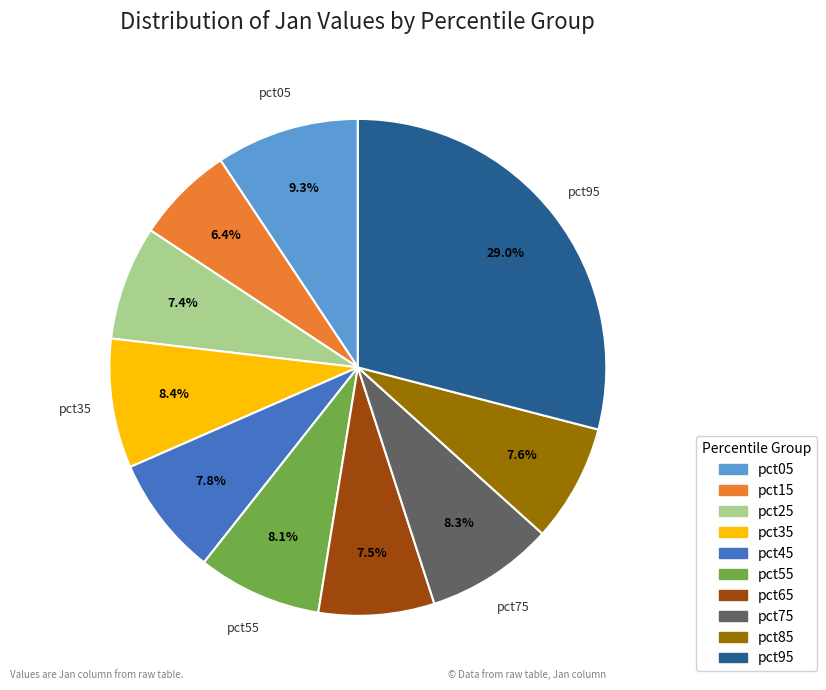

Does pct15 represent more than half of the total?

No